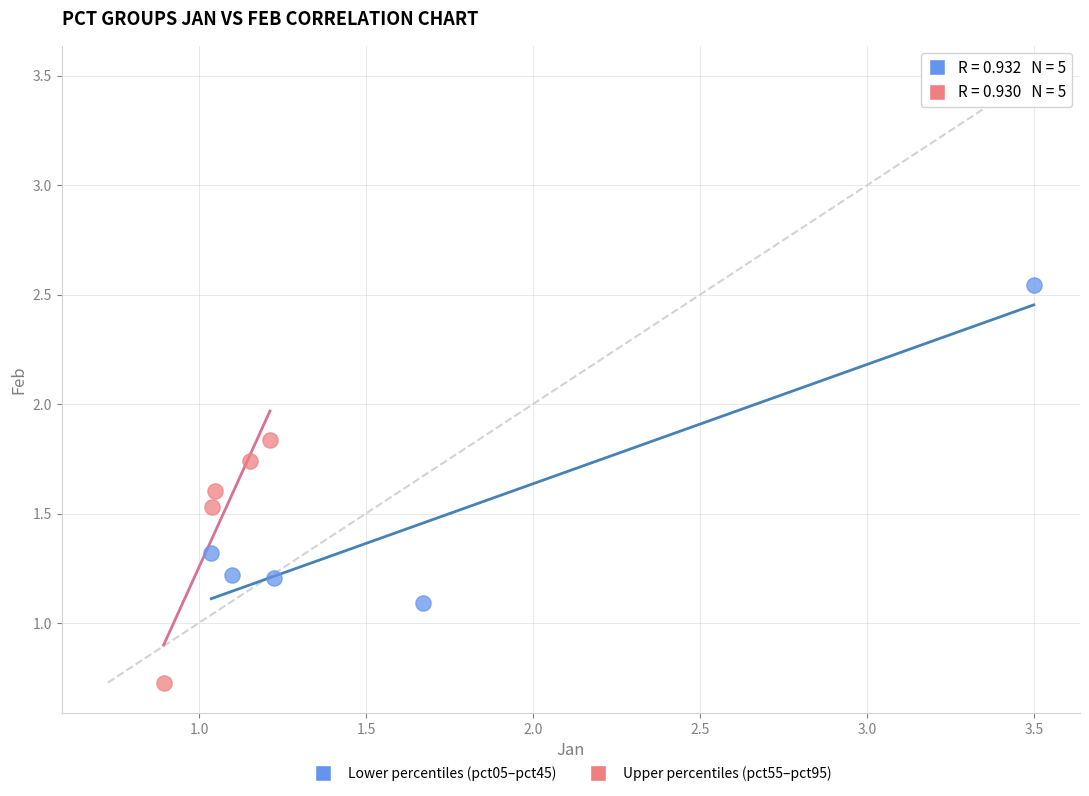

Which series reaches the maximum Y coordinate?

Lower percentiles (pct05–pct45)